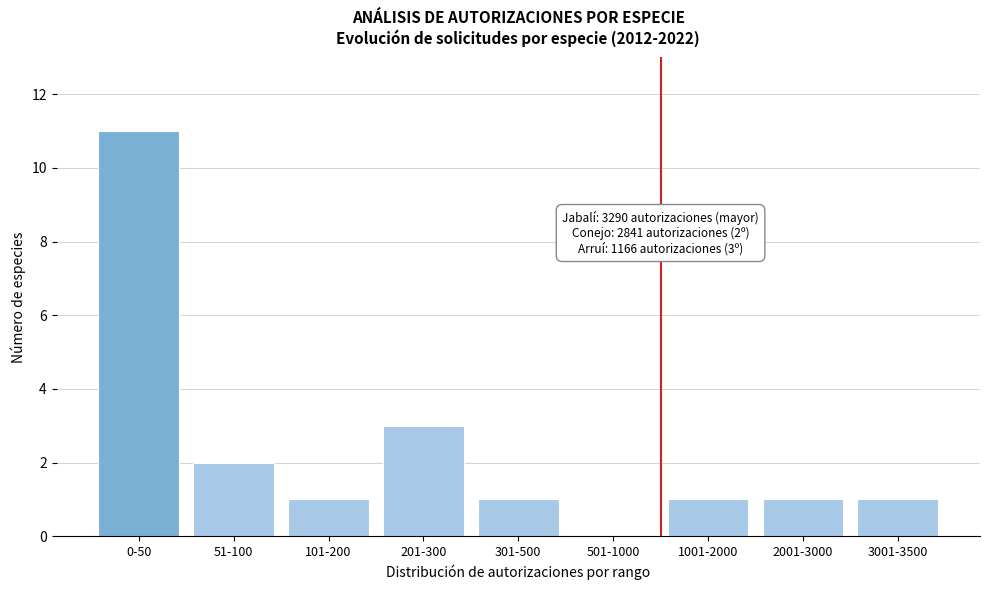

Reading left to right, what are all the values shown in this chart?

0-50=11	51-100=2	101-200=1	201-300=3	301-500=1	501-1000=0	1001-2000=1	2001-3000=1	3001-3500=1